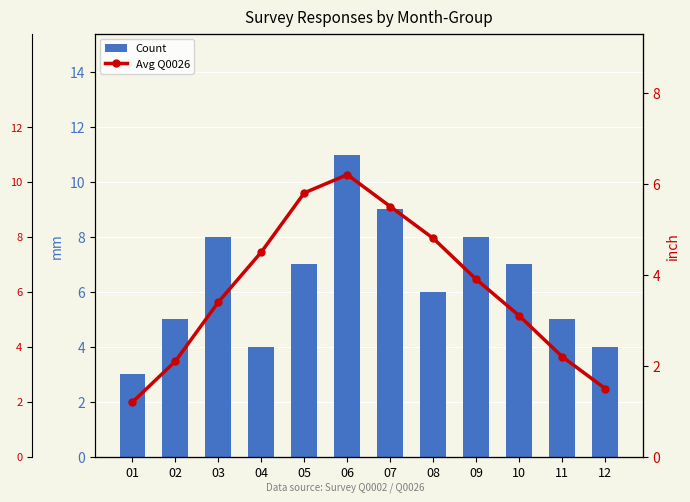

Reading right to left, list all the values displayed in this chart.

Count: 12=4.0	11=5.0	10=7.0	09=8.0	08=6.0	07=9.0	06=11.0	05=7.0	04=4.0	03=8.0	02=5.0	01=3.0
Avg Q0026: 12=1.5	11=2.2	10=3.1	09=3.9	08=4.8	07=5.5	06=6.2	05=5.8	04=4.5	03=3.4	02=2.1	01=1.2